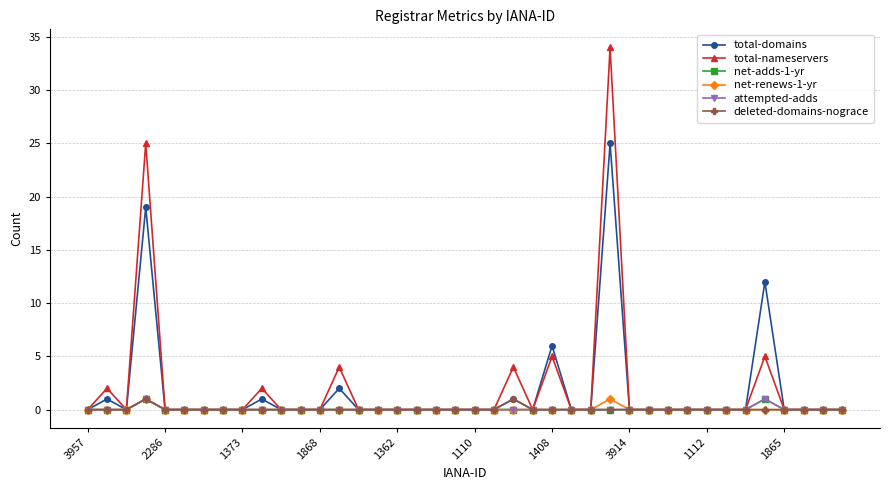

Does the chart have visible grid lines?

Yes